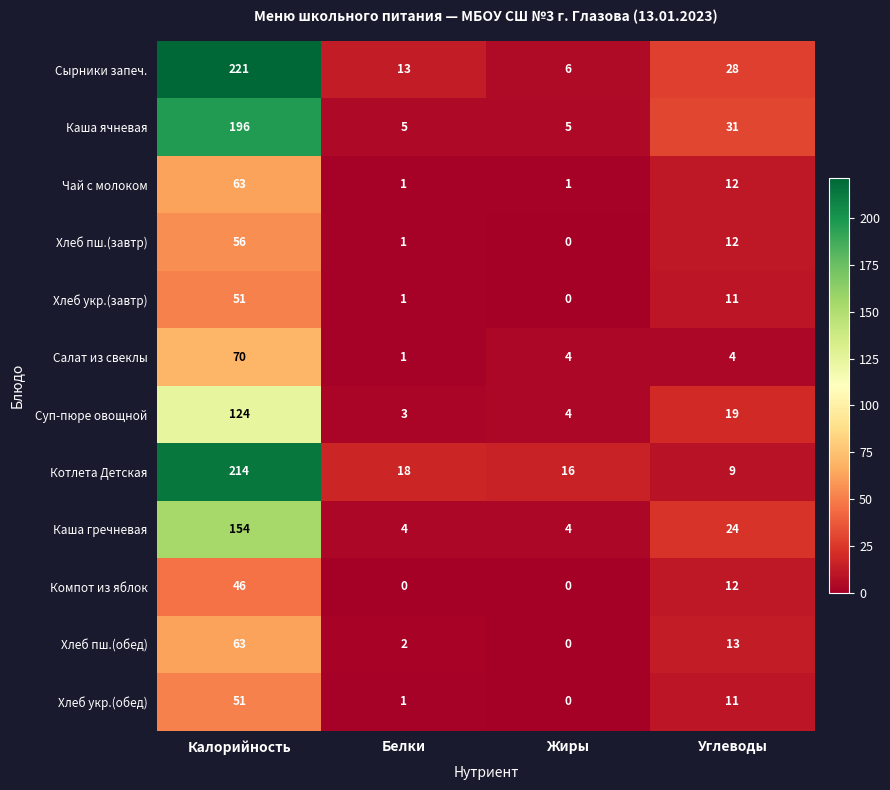

What is the maximum value shown in the chart?

221